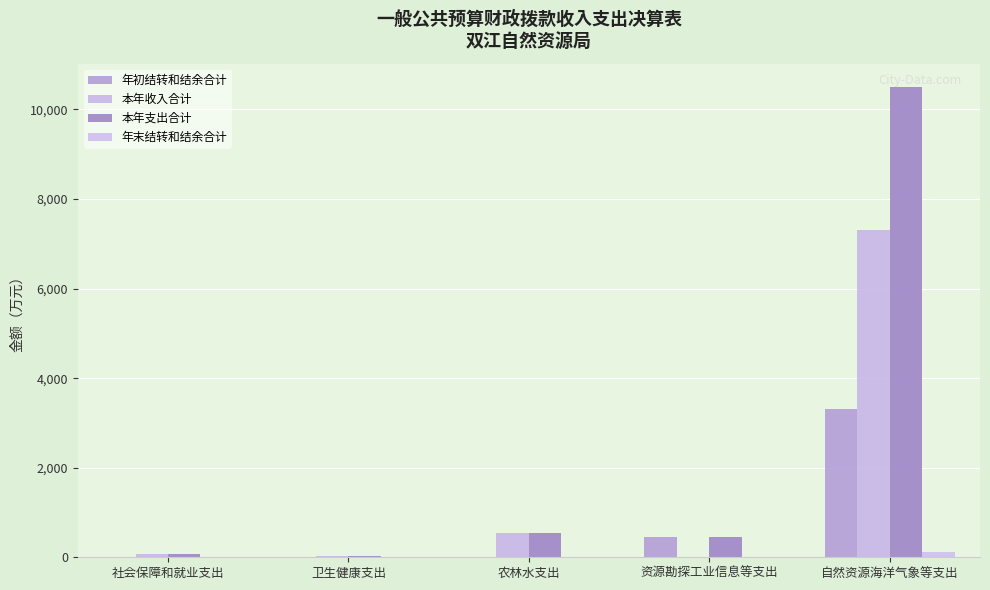

At which label does 本年支出合计 first exceed 447?

农林水支出